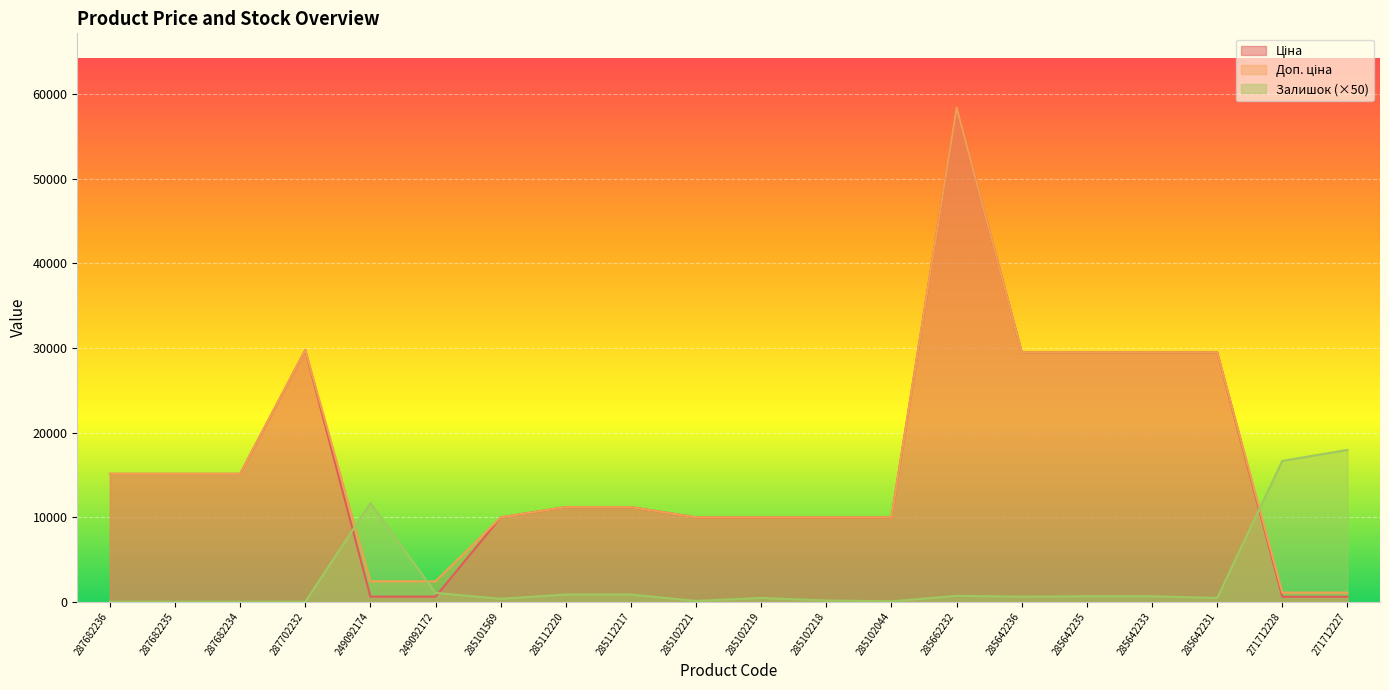

The Ціна series shows 286.4 at 249092174. True or false?

False